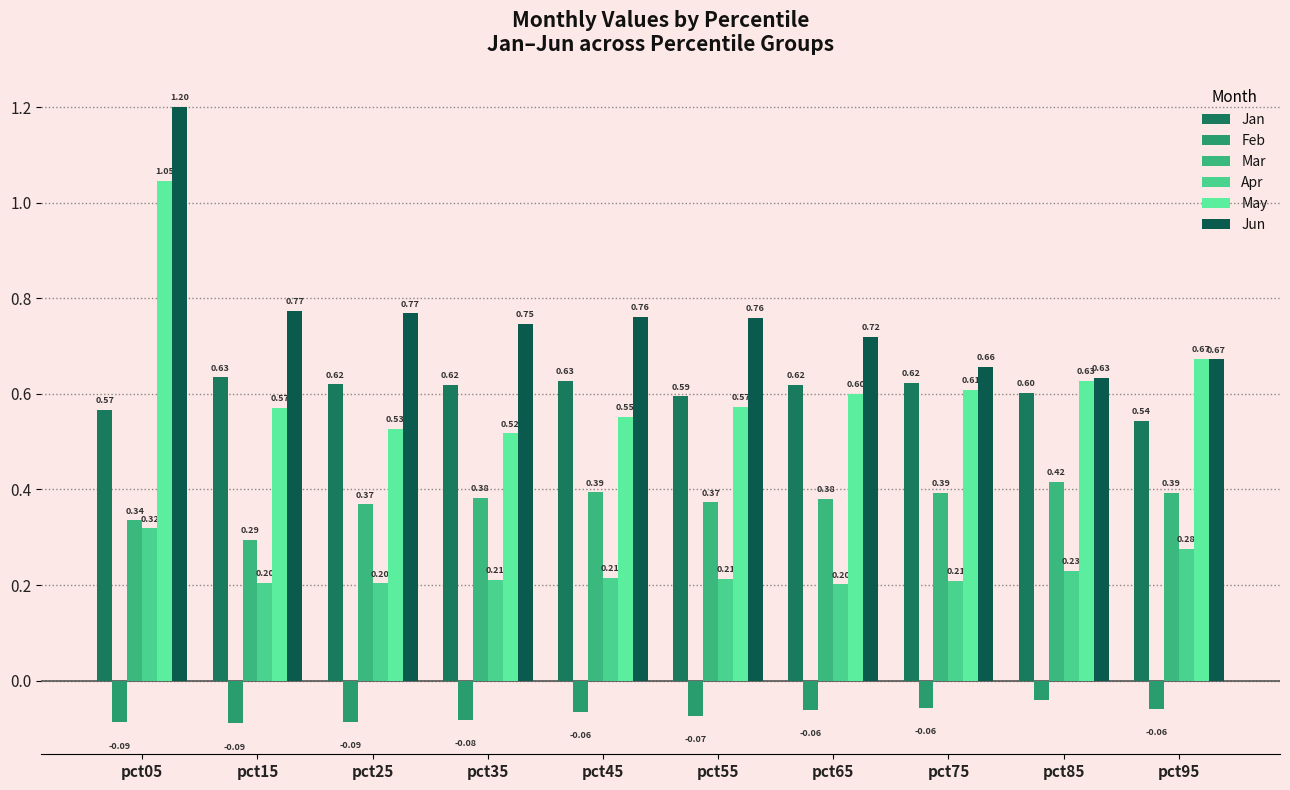

Reading right to left, list all the values displayed in this chart.

Jan: pct95=0.5	pct85=0.6	pct75=0.6	pct65=0.6	pct55=0.6	pct45=0.6	pct35=0.6	pct25=0.6	pct15=0.6	pct05=0.6
Feb: pct95=-0.1	pct85=-0.0	pct75=-0.1	pct65=-0.1	pct55=-0.1	pct45=-0.1	pct35=-0.1	pct25=-0.1	pct15=-0.1	pct05=-0.1
Mar: pct95=0.4	pct85=0.4	pct75=0.4	pct65=0.4	pct55=0.4	pct45=0.4	pct35=0.4	pct25=0.4	pct15=0.3	pct05=0.3
Apr: pct95=0.3	pct85=0.2	pct75=0.2	pct65=0.2	pct55=0.2	pct45=0.2	pct35=0.2	pct25=0.2	pct15=0.2	pct05=0.3
May: pct95=0.7	pct85=0.6	pct75=0.6	pct65=0.6	pct55=0.6	pct45=0.6	pct35=0.5	pct25=0.5	pct15=0.6	pct05=1.0
Jun: pct95=0.7	pct85=0.6	pct75=0.7	pct65=0.7	pct55=0.8	pct45=0.8	pct35=0.7	pct25=0.8	pct15=0.8	pct05=1.2